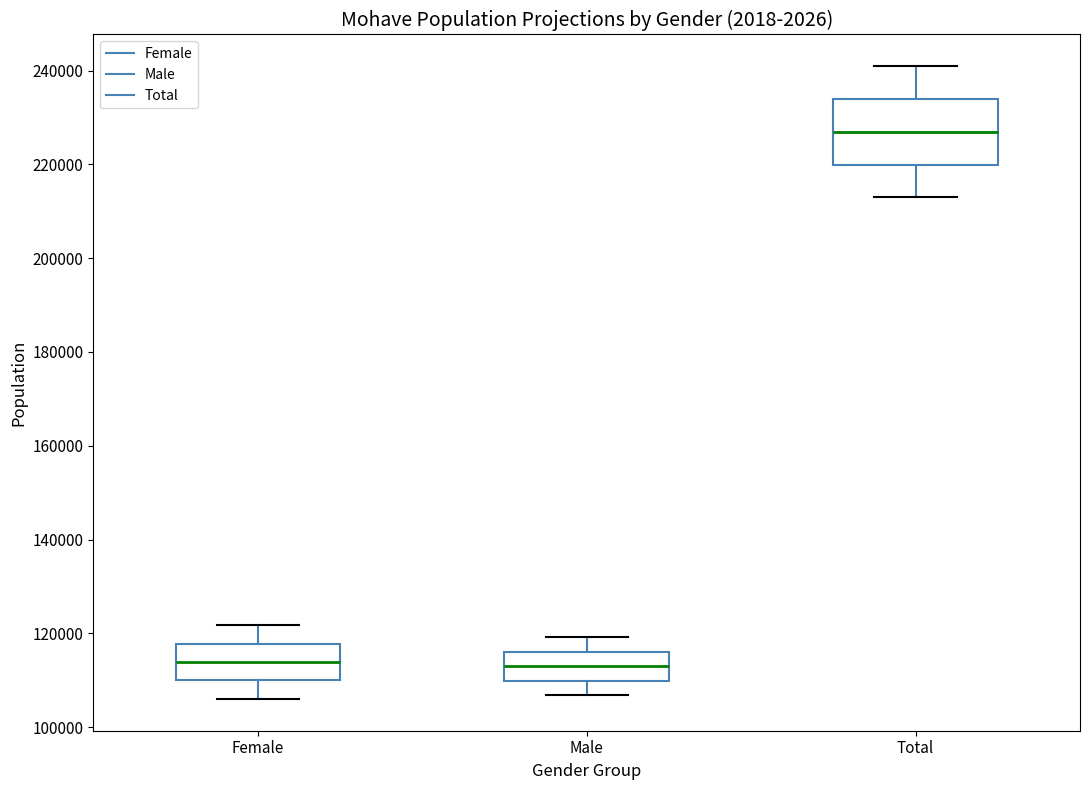

Reading left to right, read every box against the y-axis: the position of its median line, the range the box covers, and the ends of its whiskers. The values are not printed on the chart, so give them approximately, as read against the axis.

Female: median 114000, box 110000 to 118000, whiskers 106000 to 122000
Male: median 114000, box 110000 to 116000, whiskers 106000 to 120000
Total: median 226000, box 220000 to 234000, whiskers 212000 to 240000